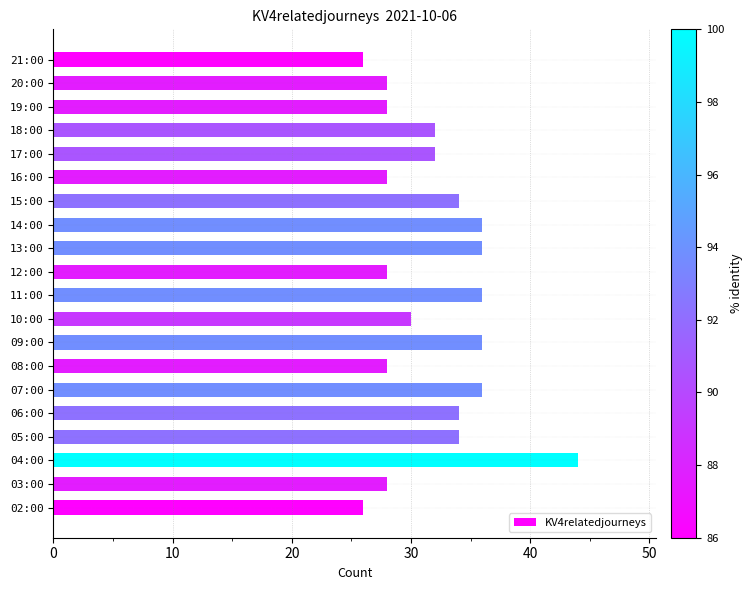

The chart shows a value of 53 at 15:00. True or false?

False